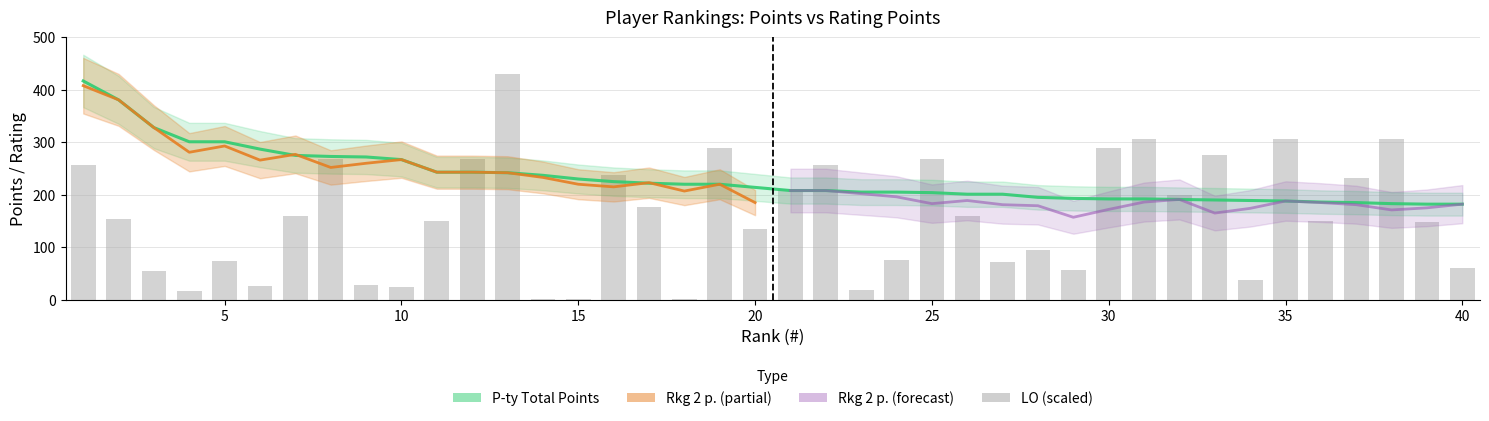

What is the difference between the maximum and second lowest values in the P-ty series?

235.0